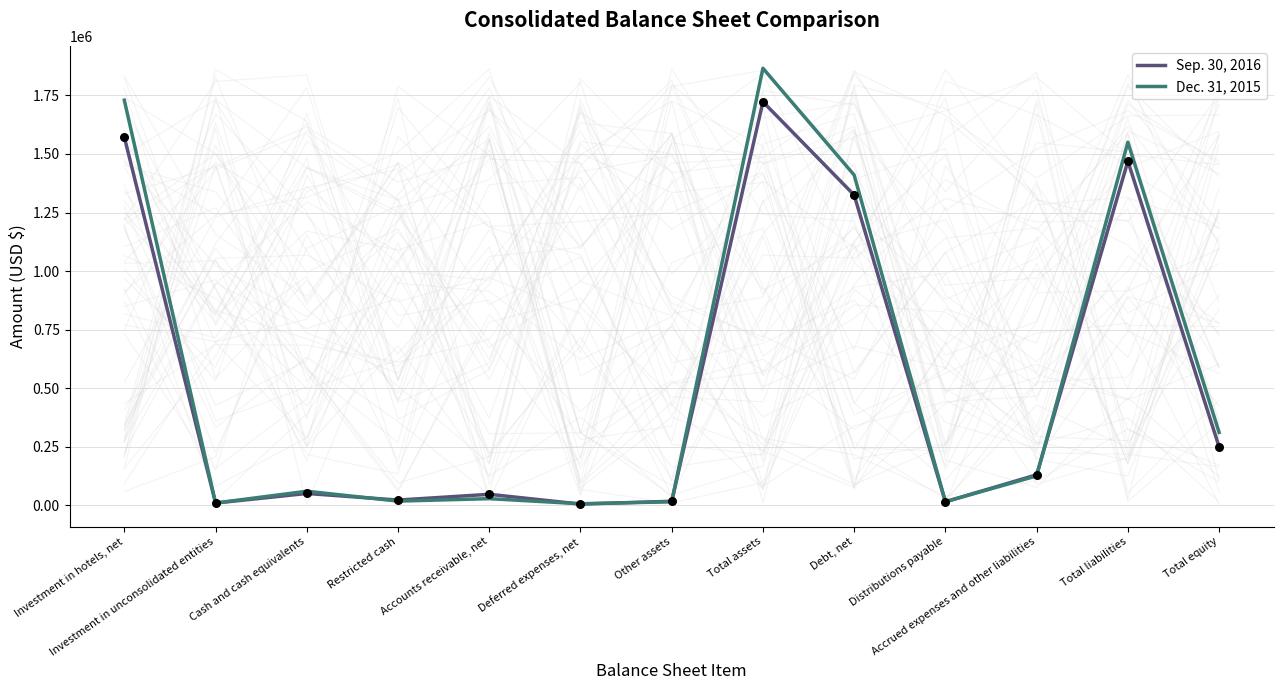

What is the total value across all series at Deferred expenses, net?

11386